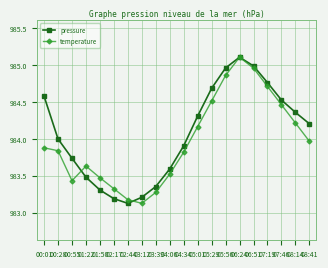

What is the spread (max minus min) of values at 04:34?

0.1